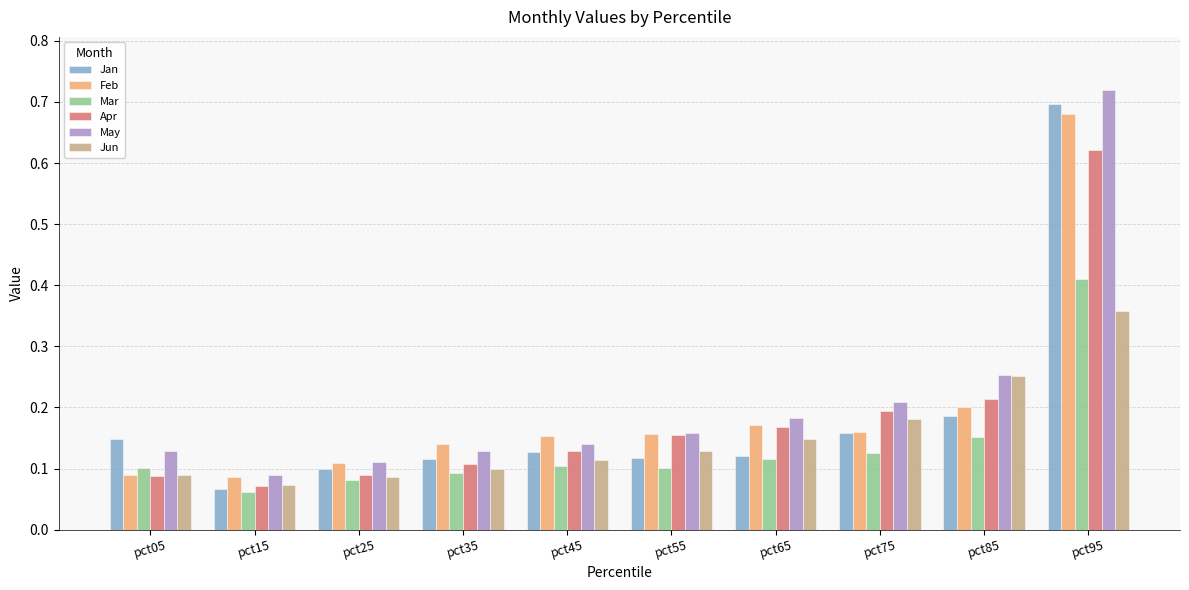

Rank the series by their maximum value, from highest to lowest.

May, Jan, Feb, Apr, Mar, Jun